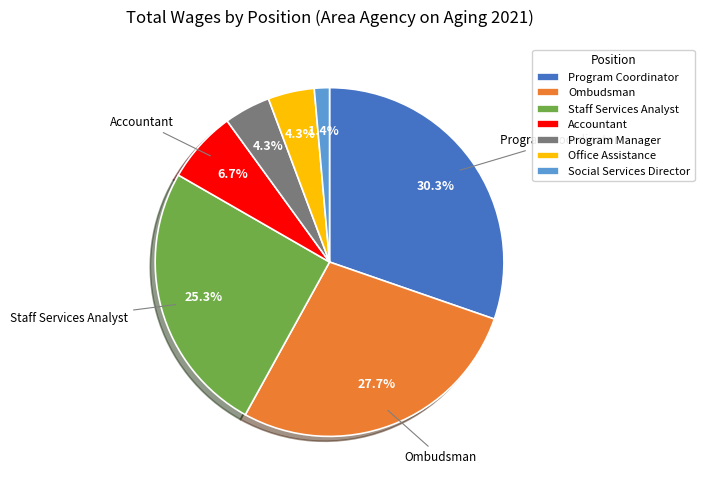

To the nearest percent, what portion does Social Services Director represent?

1%